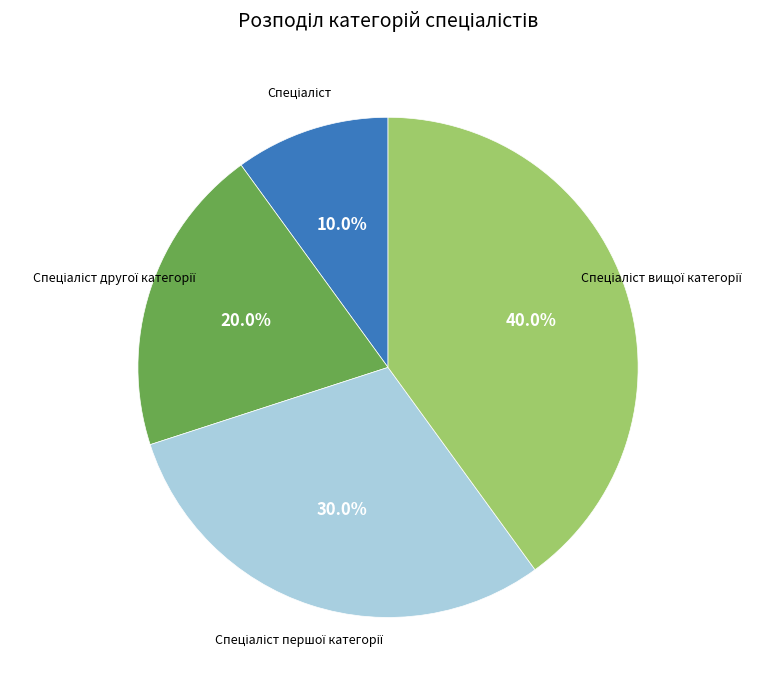

Is there a majority slice in this chart?

No